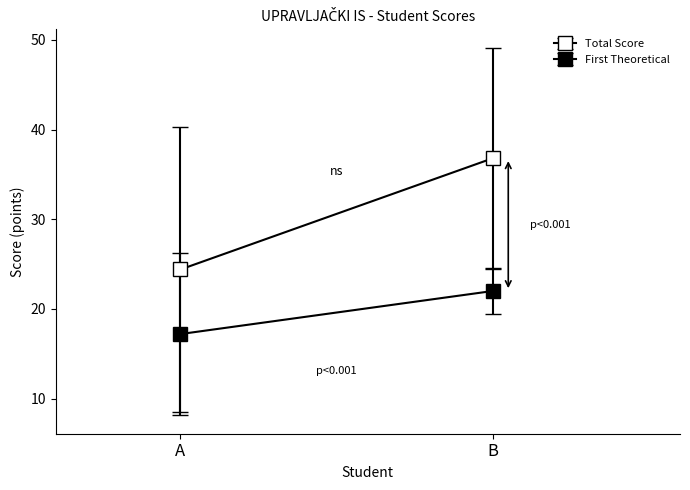

How many lines are shown in the chart?

2